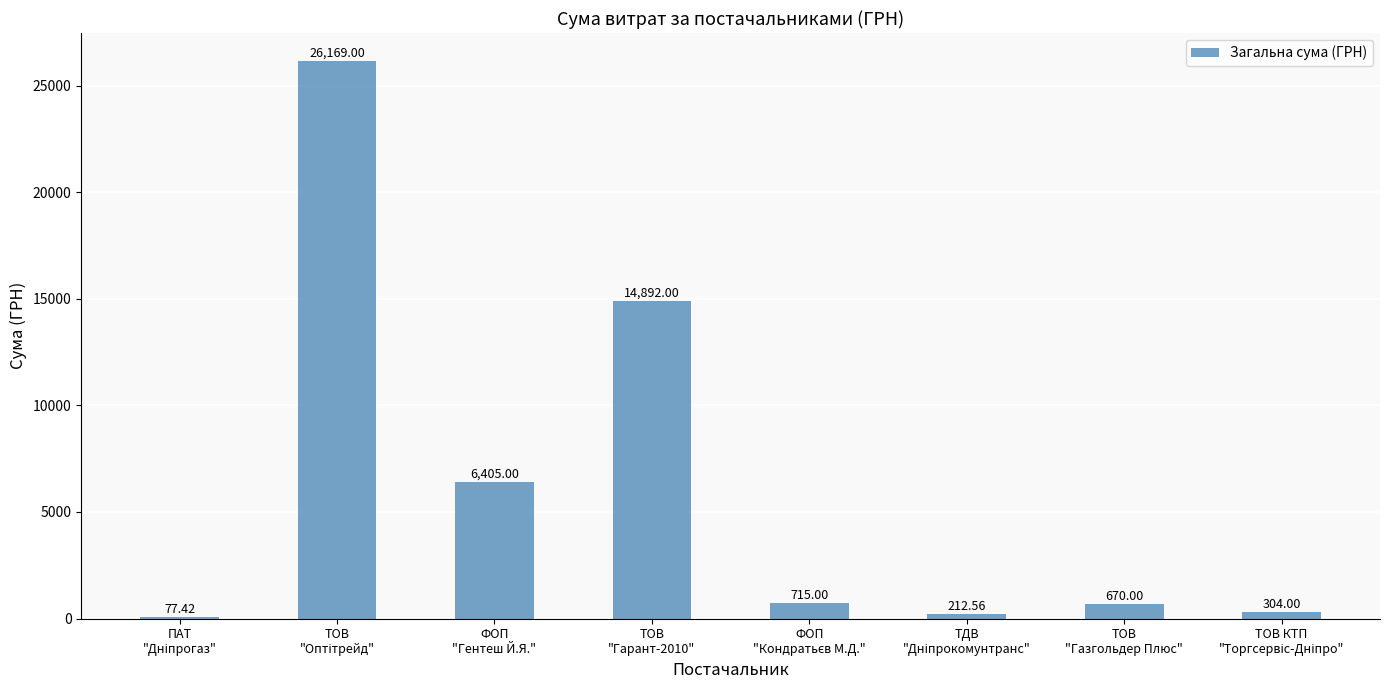

What is the difference between the values at ТОВ
"Гарант-2010" and ФОП
"Гентеш Й.Я."?

8487.0